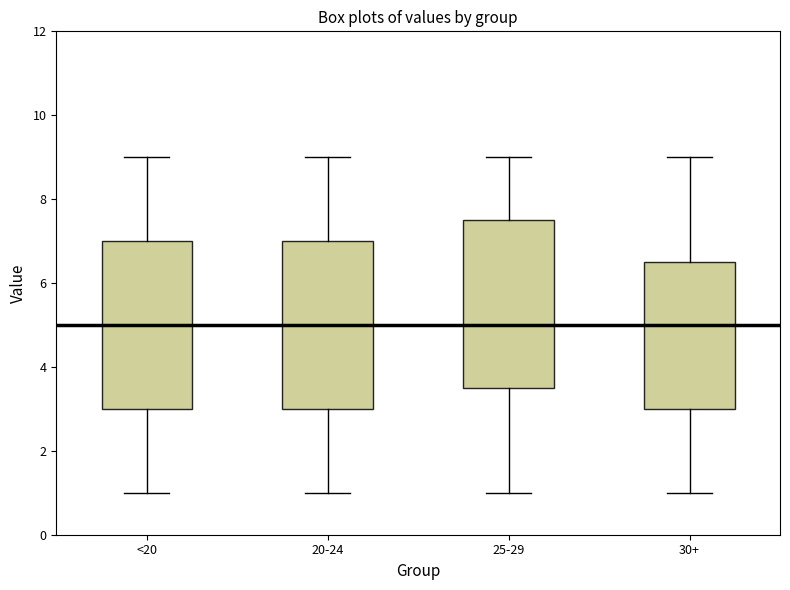

Reading left to right, transcribe this box plot: for each box, give where its median line is, the range the box spans, and where its two whiskers end, as read against the y-axis. The values are not printed on the chart, so give them approximately, as read against the axis.

<20: median 5.0, box 3.0 to 7.0, whiskers 1.0 to 9.0
20-24: median 5.0, box 3.0 to 7.0, whiskers 1.0 to 9.0
25-29: median 5.0, box 3.6 to 7.6, whiskers 1.0 to 9.0
30+: median 5.0, box 3.0 to 6.6, whiskers 1.0 to 9.0